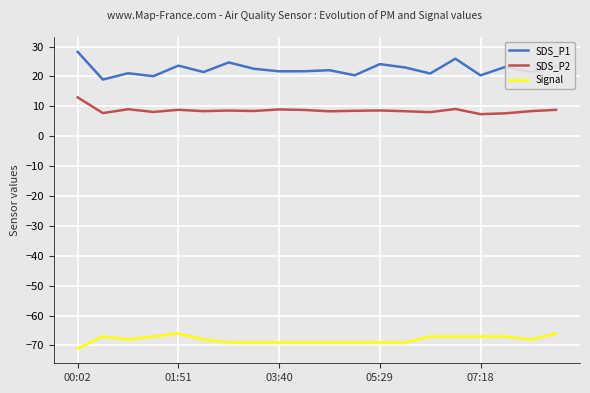

What is the difference between the maximum and minimum values in the Signal series?

5.0